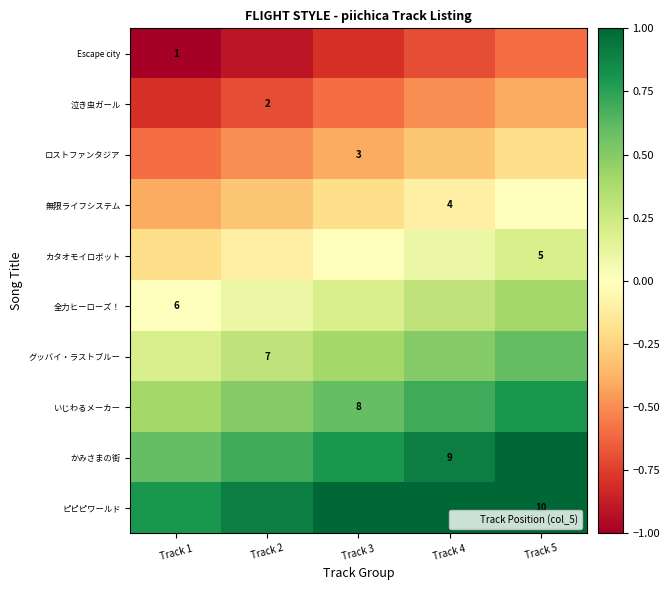

What is the smallest value displayed?

-1.0